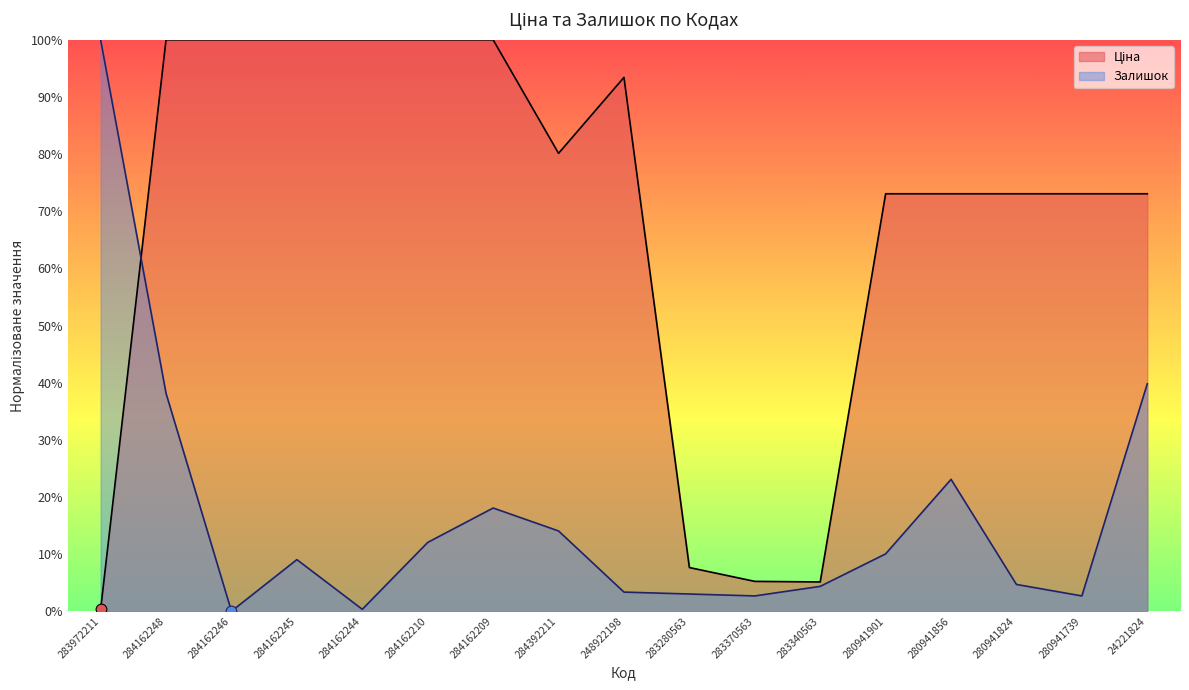

What is the total value across all series at 283370563?

0.1